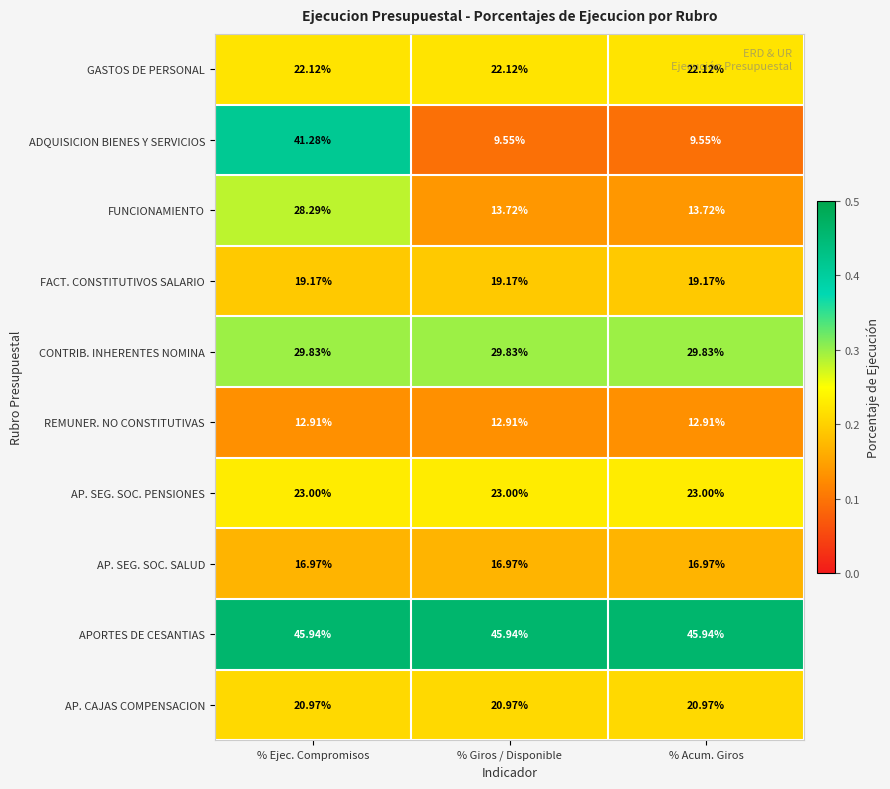

Which series has the largest total across all categories?

APORTES DE CESANTIAS